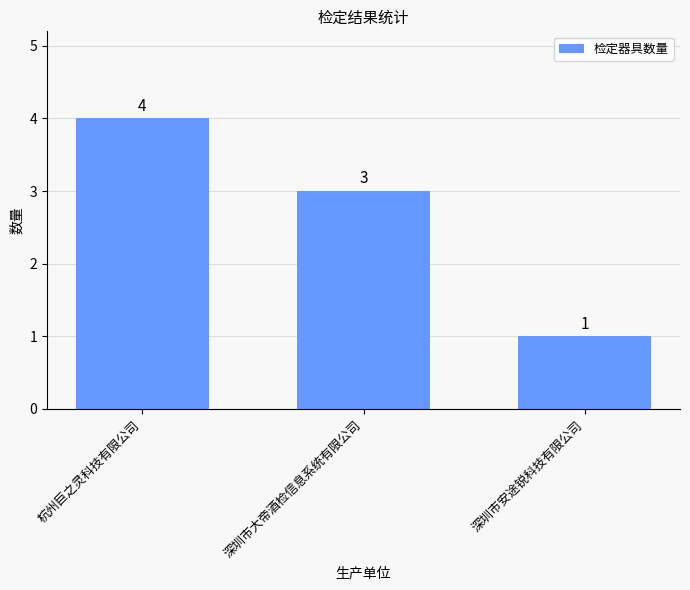

Are the bars horizontal?

No